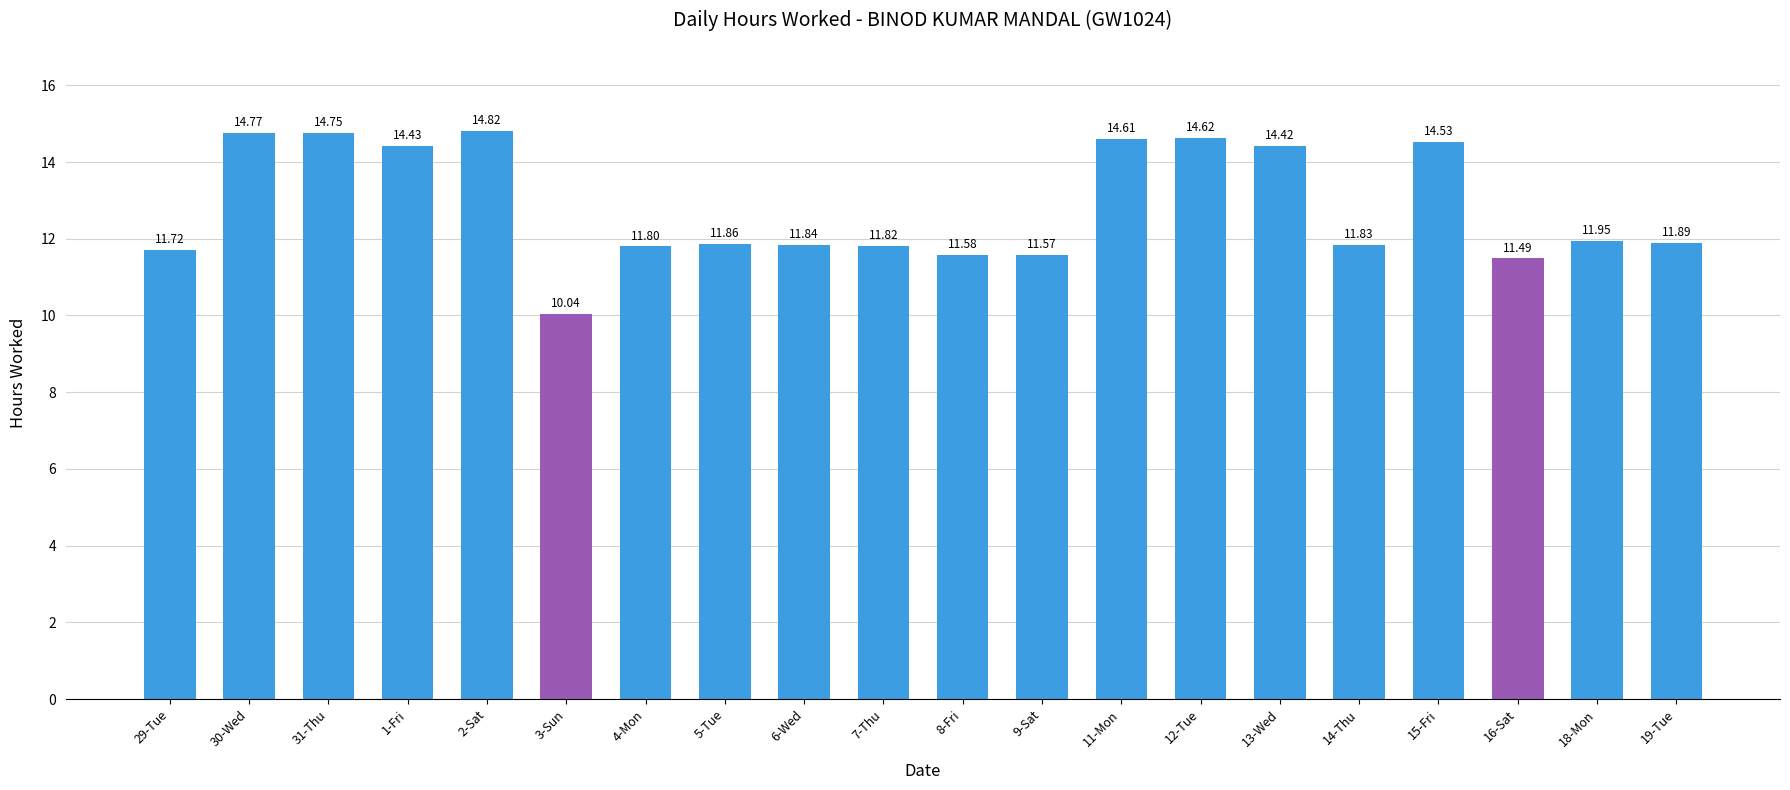

What is the sum of the values at 1-Fri and 19-Tue?

26.3